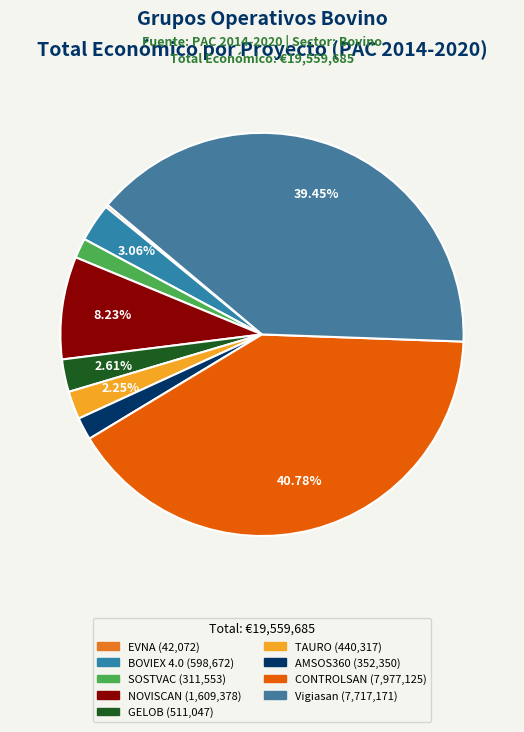

Does NOVISCAN account for over 50% of the chart?

No